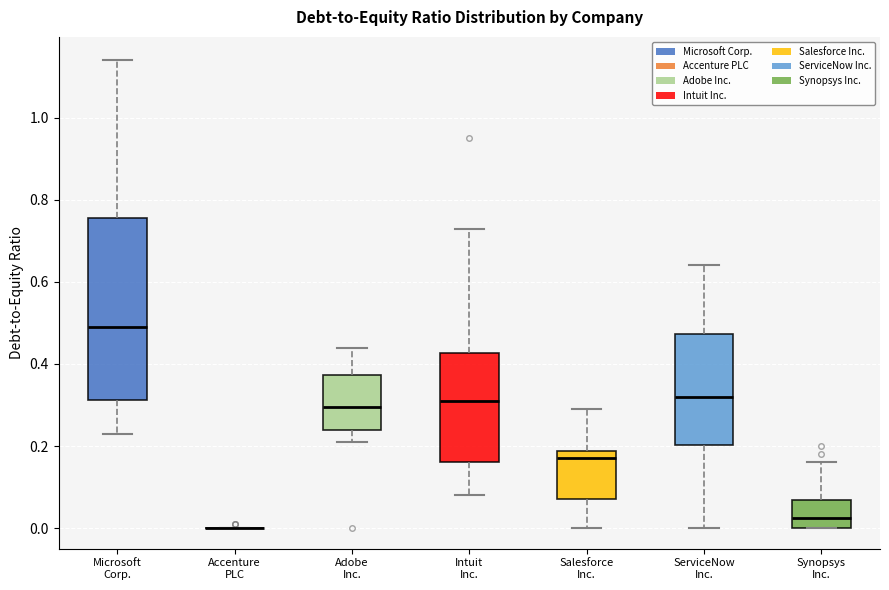

Where is the upper edge of the box for Salesforce Inc. on the y-axis? The values are not printed on the chart, so give them approximately, as read against the axis.

0.18